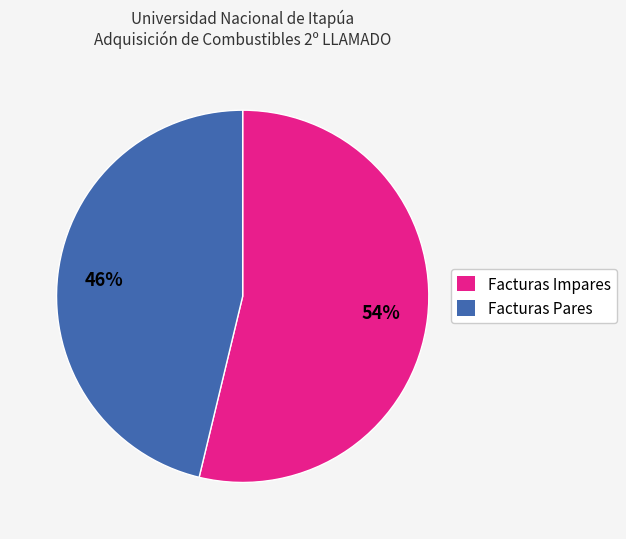

Does any single category account for the majority?

Yes